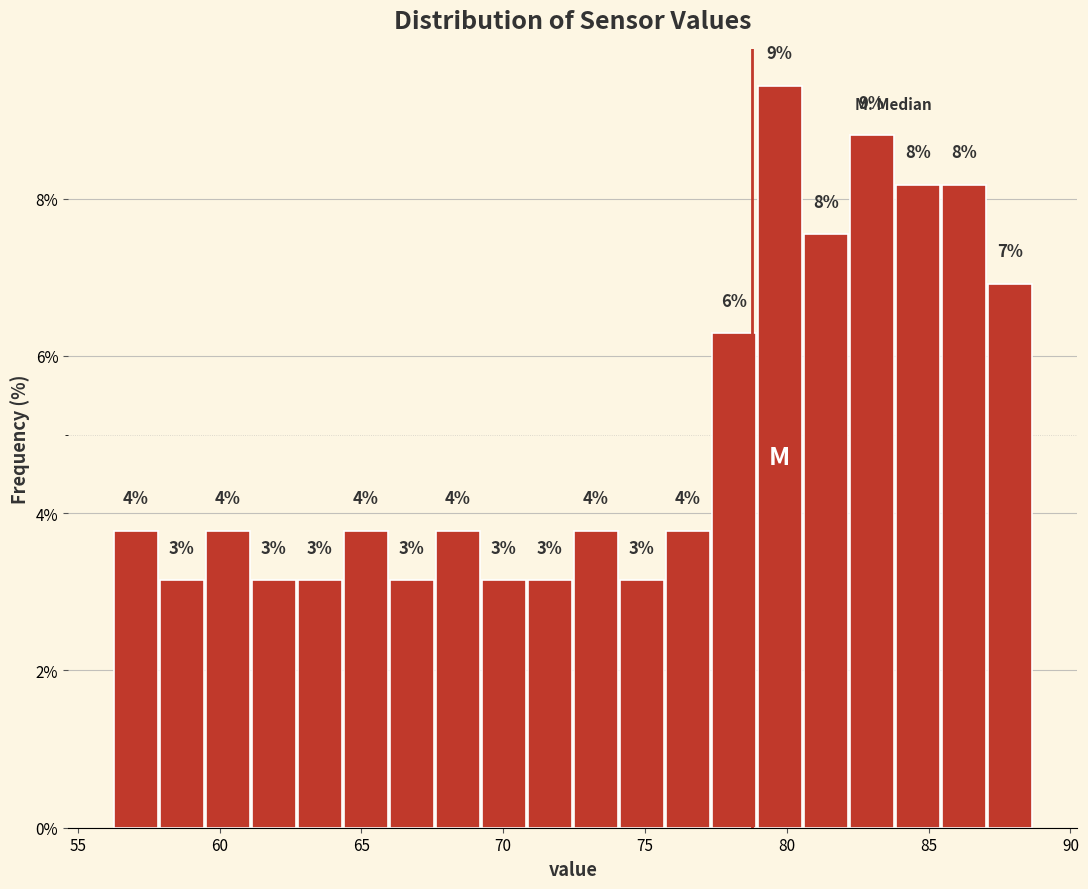

Read against the x-axis, roughly where is the centre of the tallest bar?

79.5